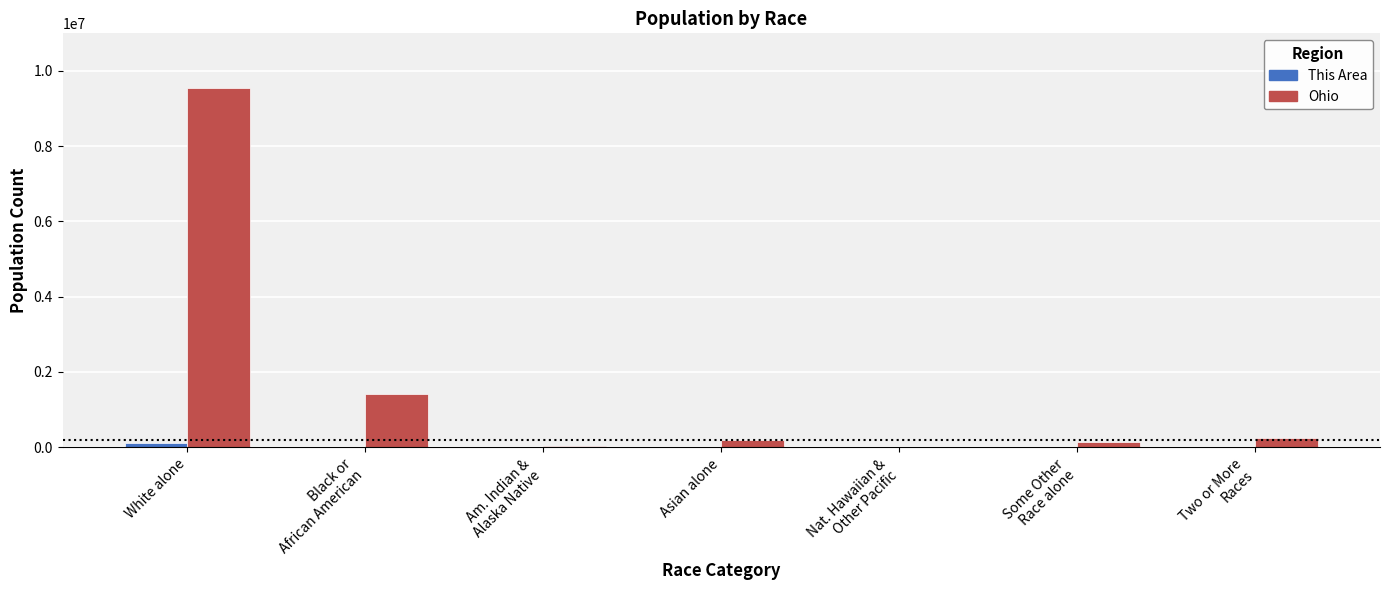

What is the sum of all Ohio values?

11536504